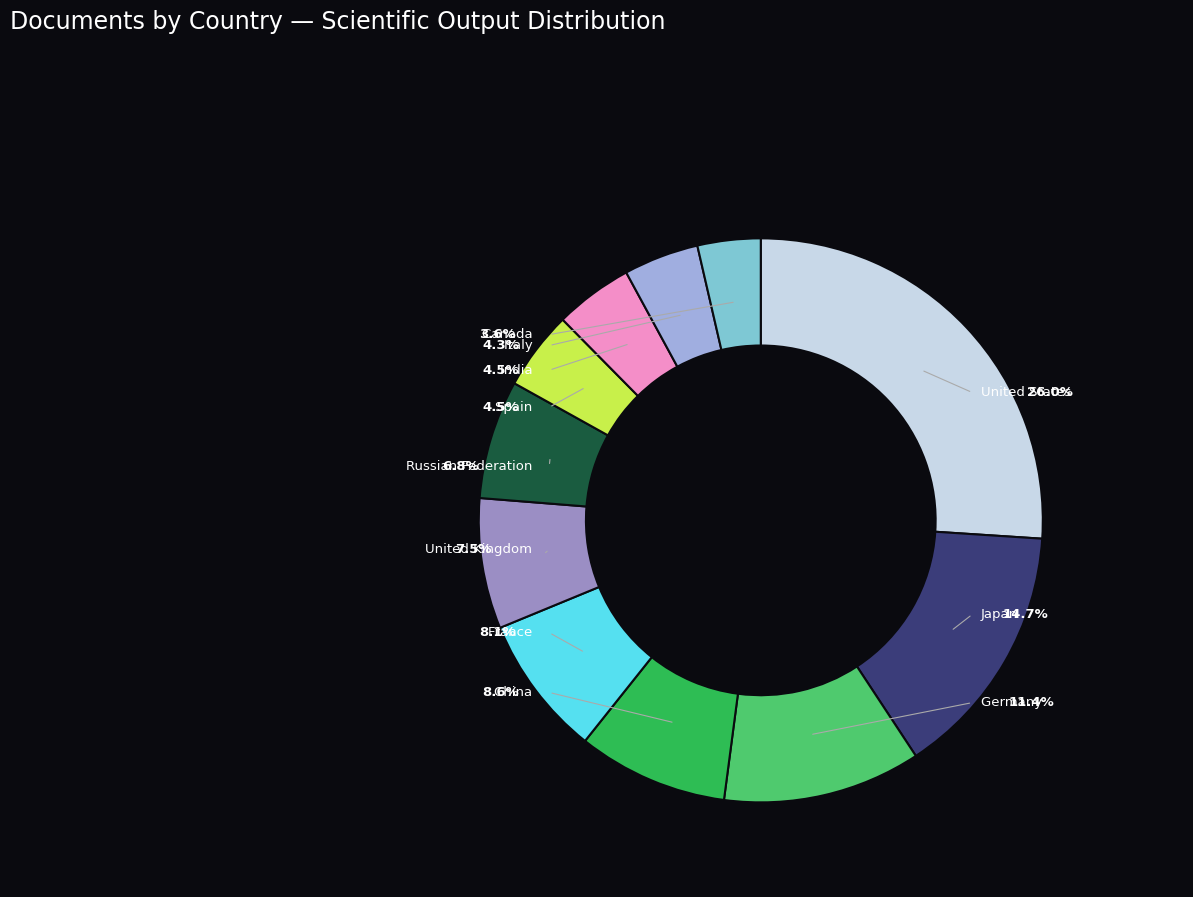

Is it true that China is 2% of the pie?

False